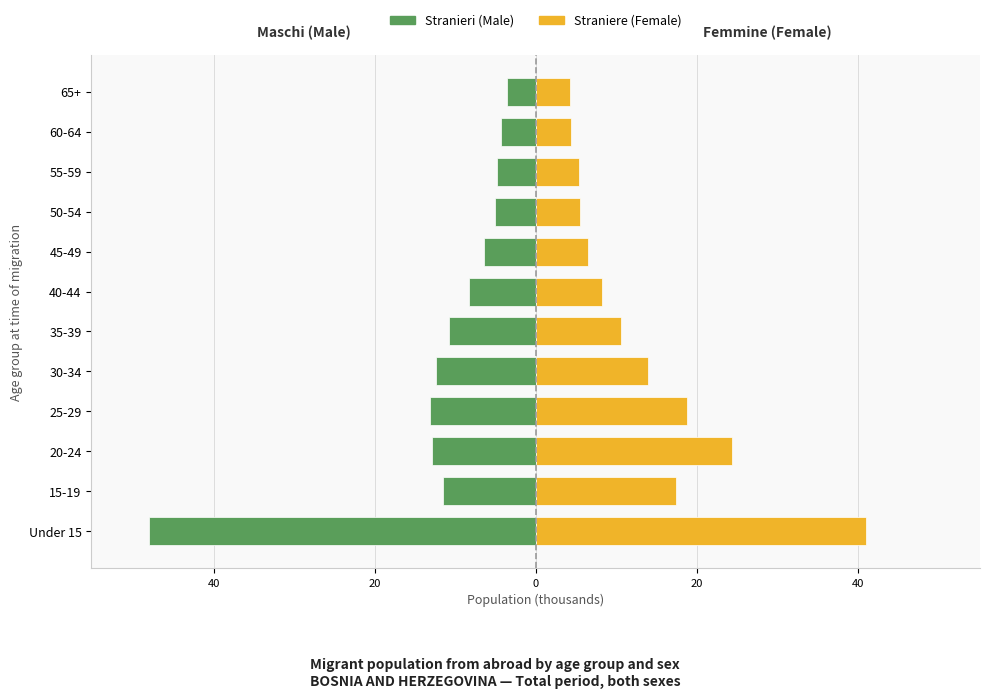

Count the number of data series in this chart.

2